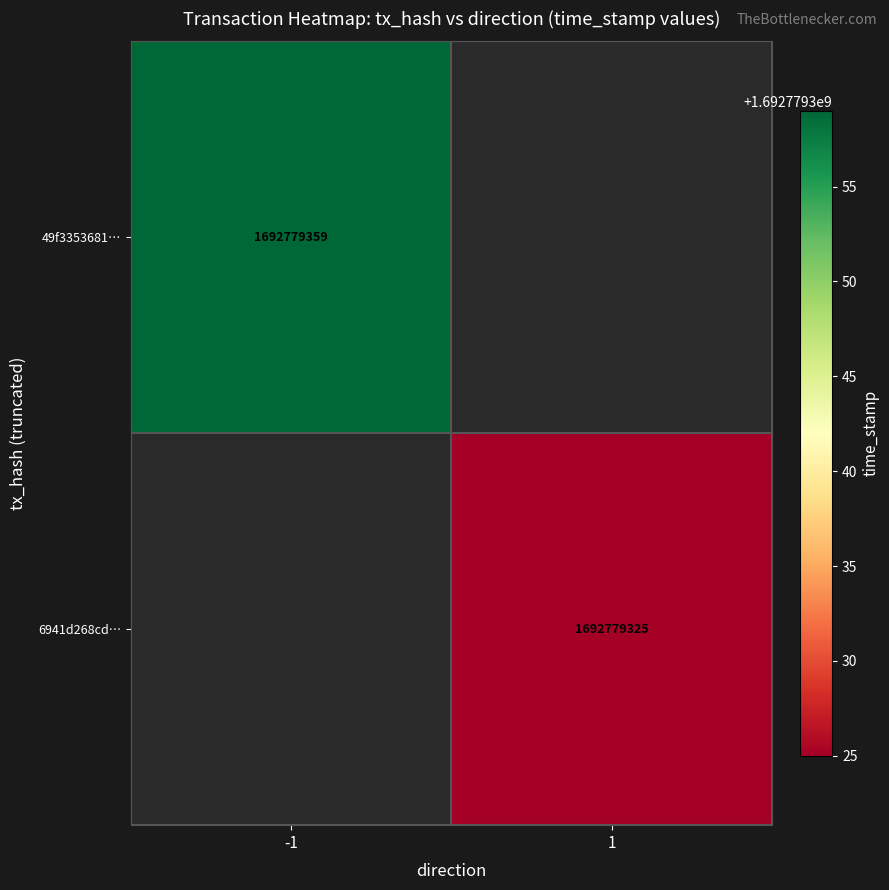

Reading left to right, list all the values displayed in this chart.

49f335368162d0d1554f3e43a1e69668fcb6968: direction=-1	time_stamp=1692779359
6941d268cdebe314f34555b4e3897f8167dc747: direction=1	time_stamp=1692779325